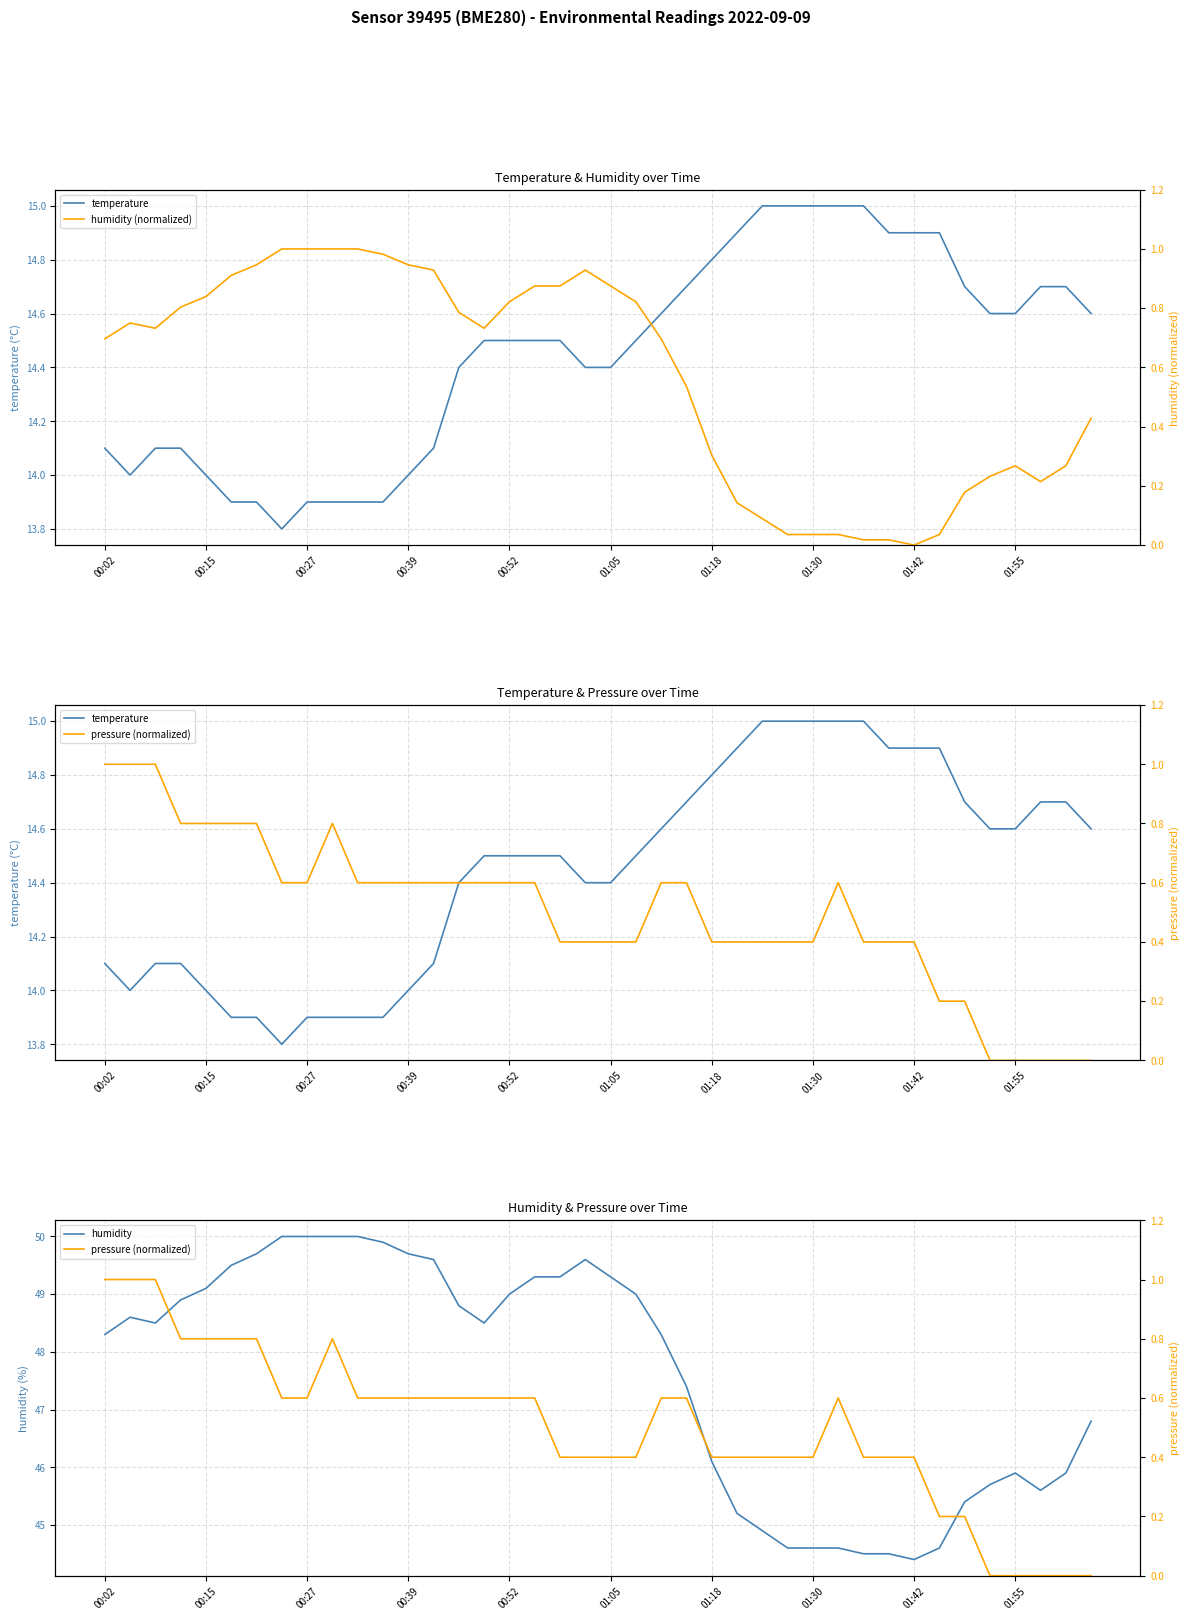

True or false: temperature and humidity (normalized) intersect in this chart.

False